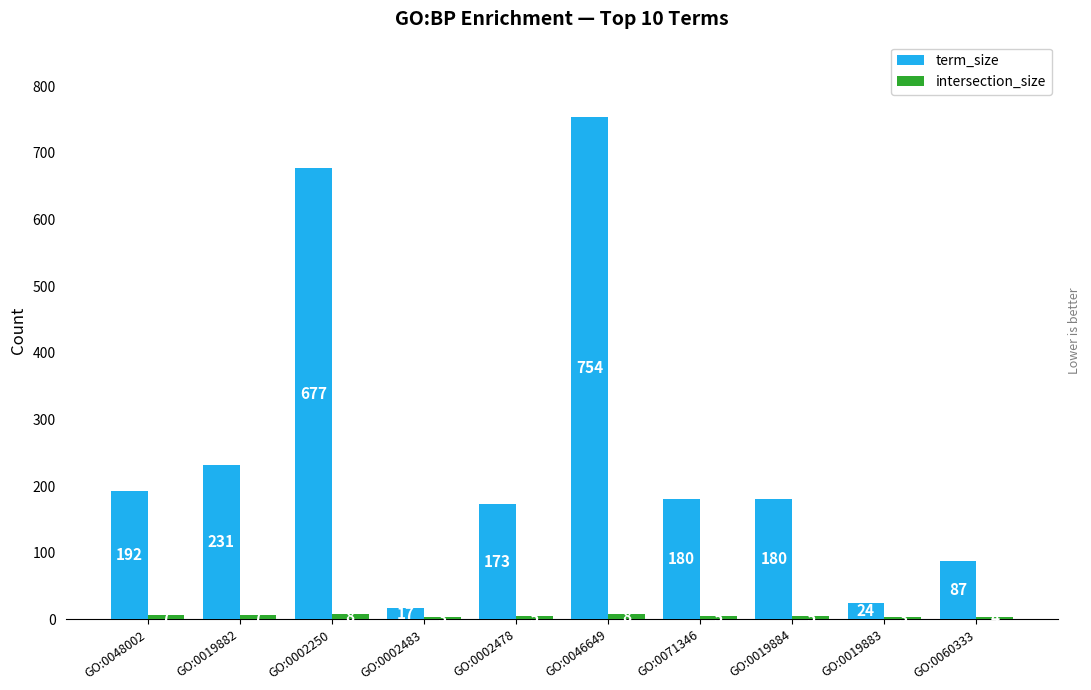

What is the maximum value shown in the chart?

754